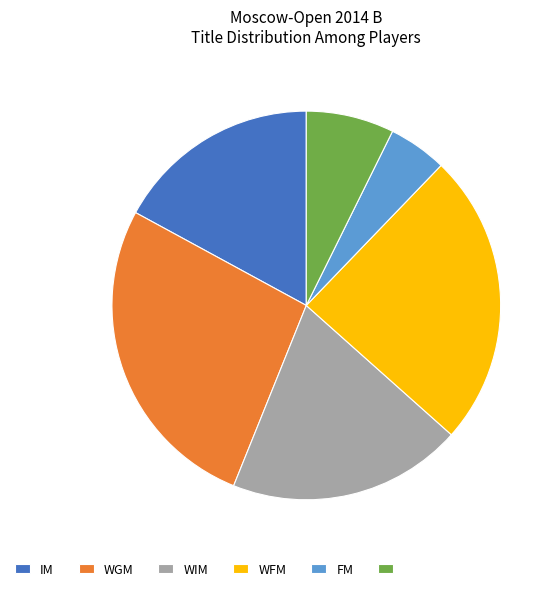

Is there a majority slice in this chart?

No